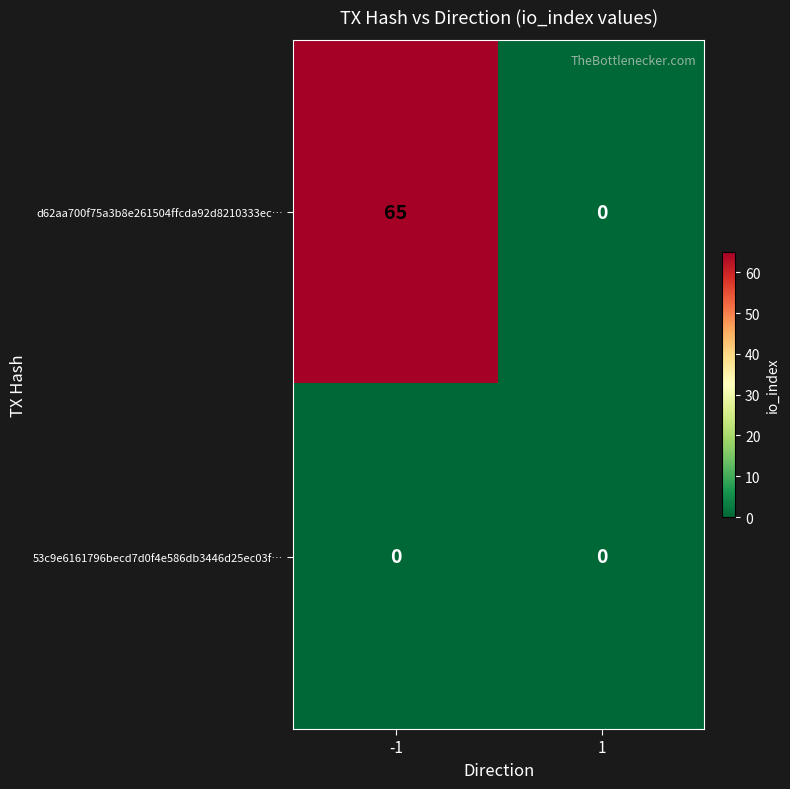

Which series changed the most between -1 and 1?

d62aa700f75a3b8e261504ffcda92d8210333ec…